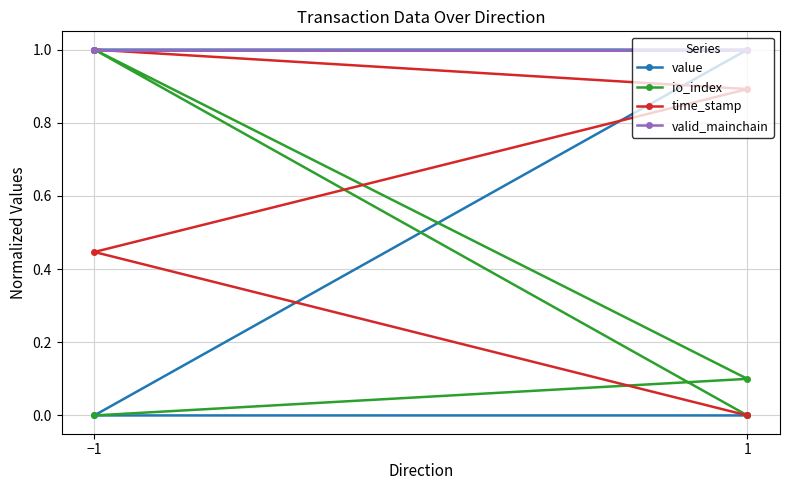

Reading left to right, what are all the values shown in this chart?

value: 1.0	1.0	0.0	0.0
io_index: 0.0	0.1	1.0	0.0
time_stamp: 1.0	0.9	0.4	0.0
valid_mainchain: 1.0	1.0	1.0	1.0